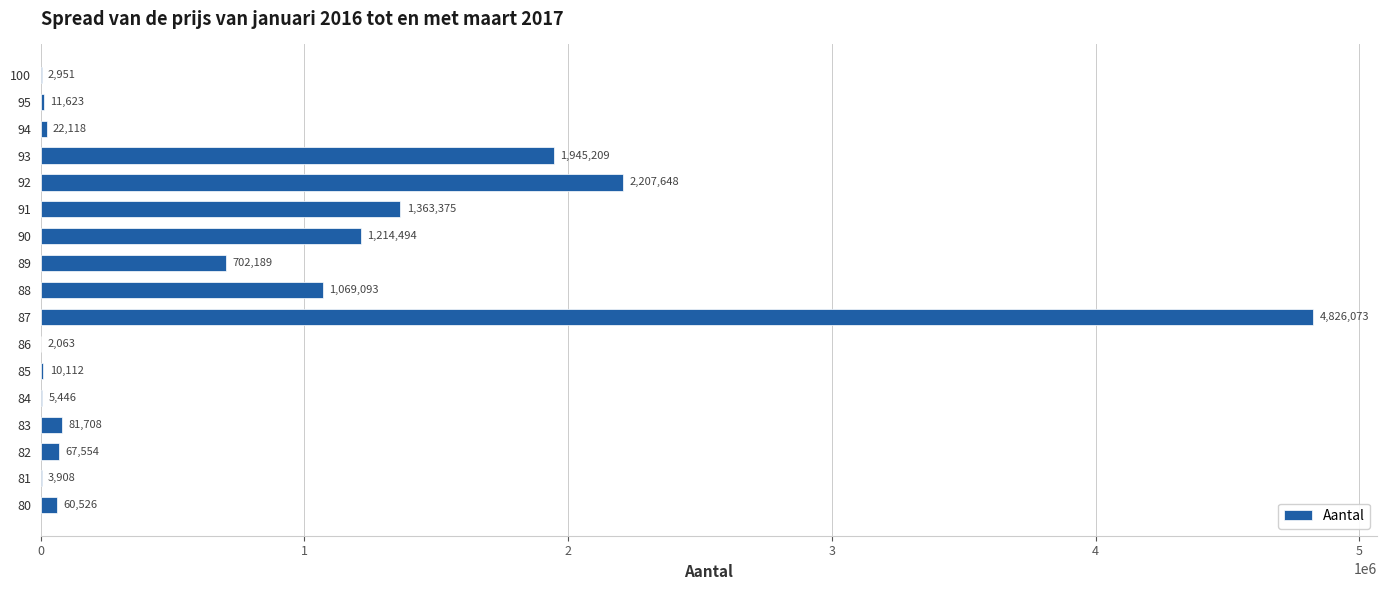

Which has a higher value, 90 or 92?

92